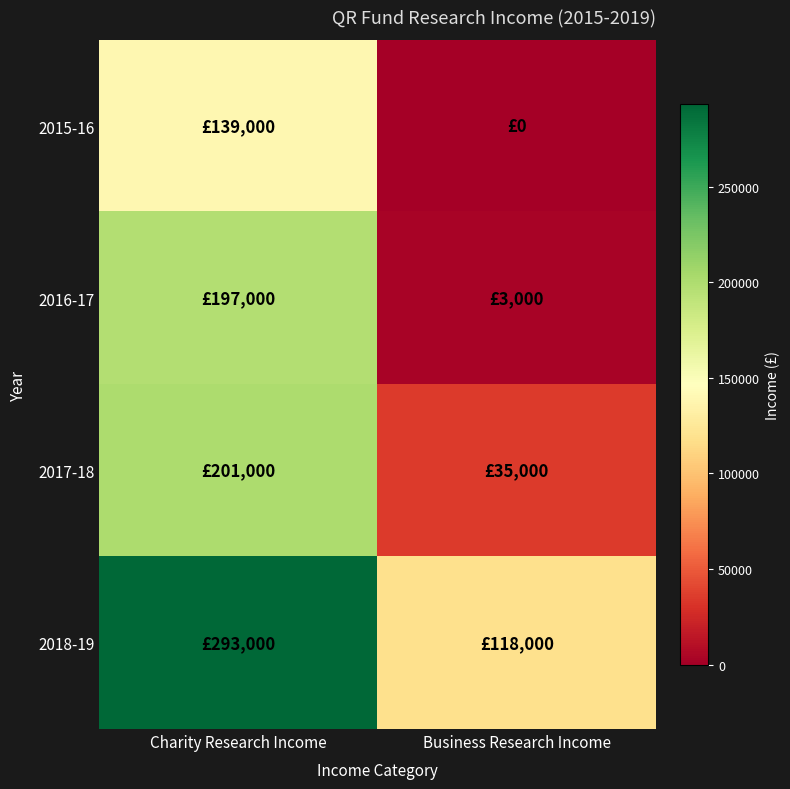

Reading left to right, extract all data points from this chart.

2015-16: Charity Research Income=139000	Business Research Income=0
2016-17: Charity Research Income=197000	Business Research Income=3000
2017-18: Charity Research Income=201000	Business Research Income=35000
2018-19: Charity Research Income=293000	Business Research Income=118000